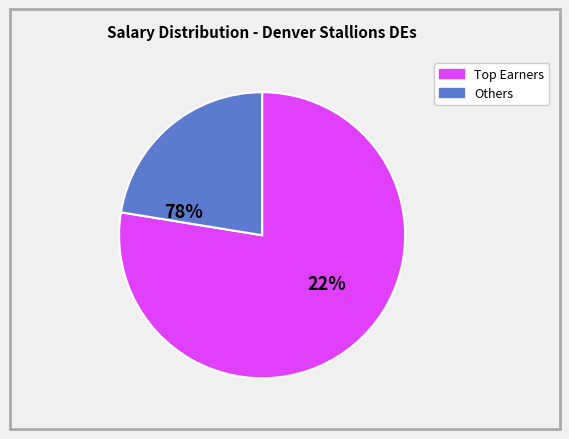

Does any single category account for the majority?

Yes